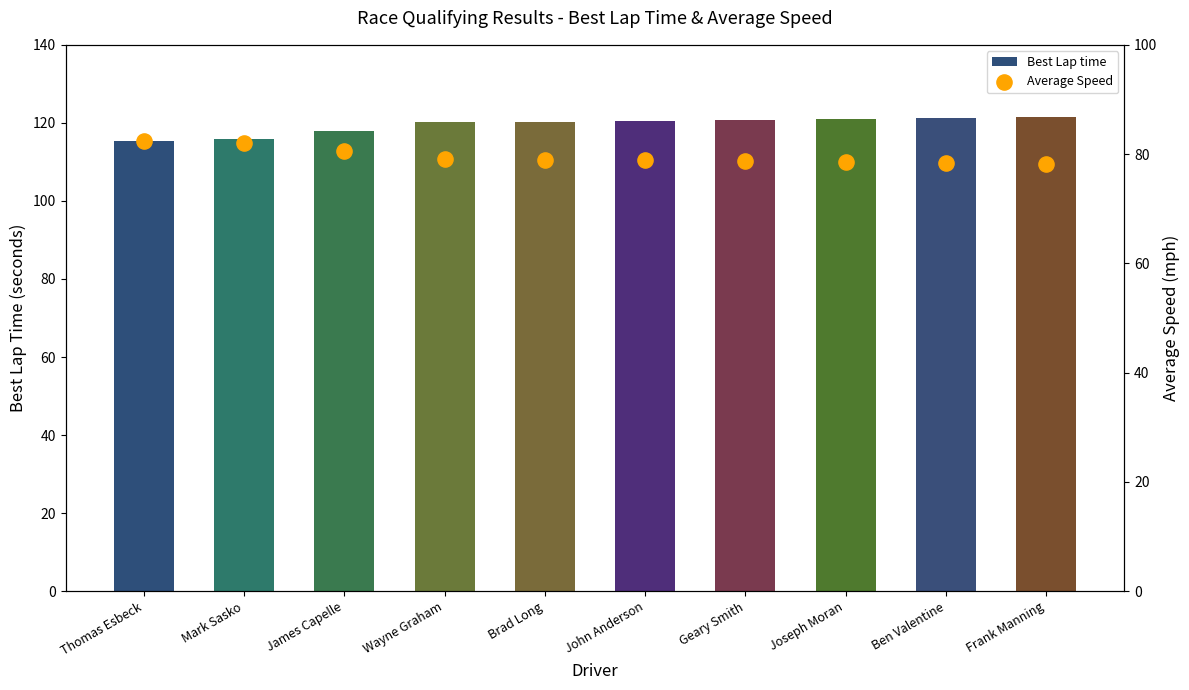

Which series has the widest spread of Y values?

Best Lap time